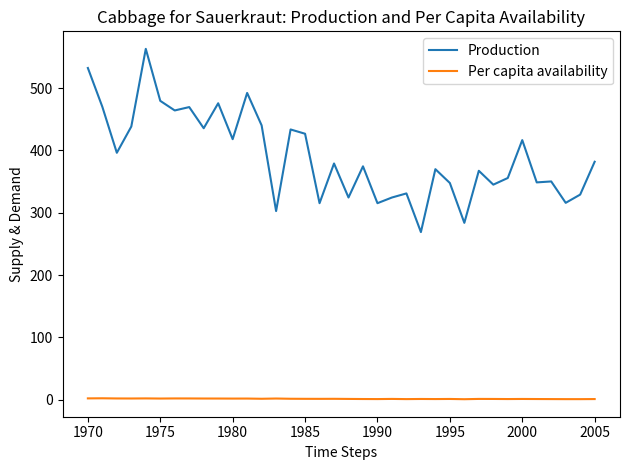

How many lines are shown in the chart?

2